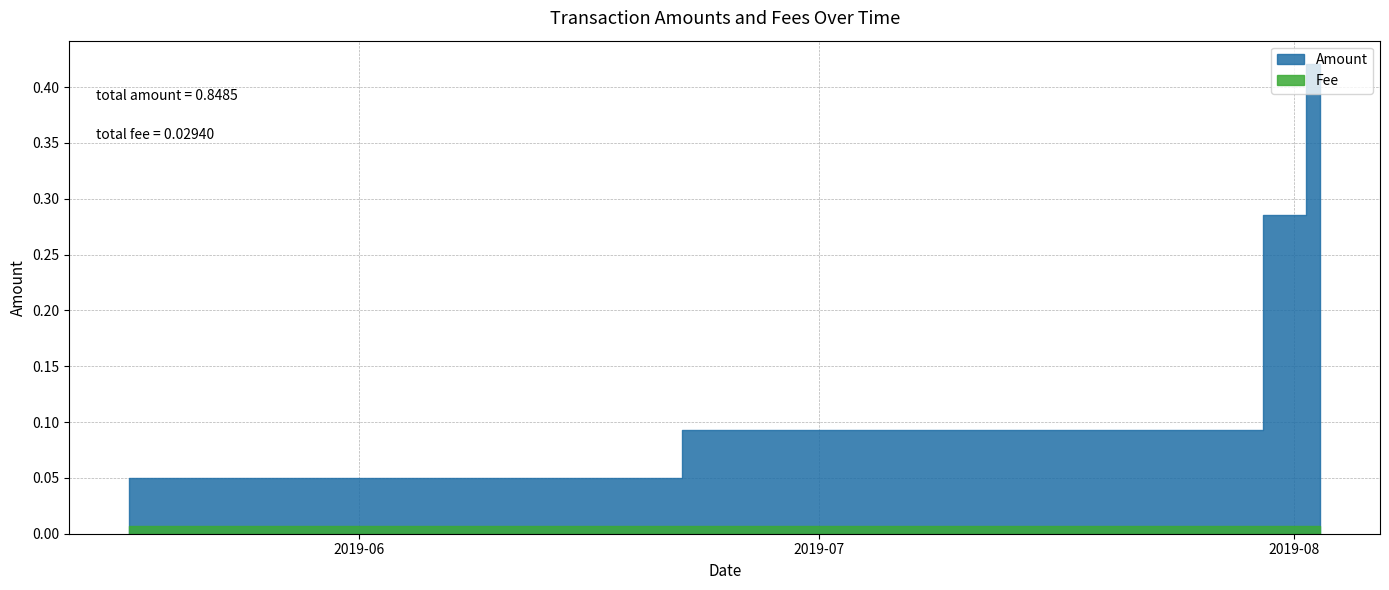

What is the difference between the Amount values at 2019-07-28 04:06:09 and 2019-07-31 20:34:08?

0.2